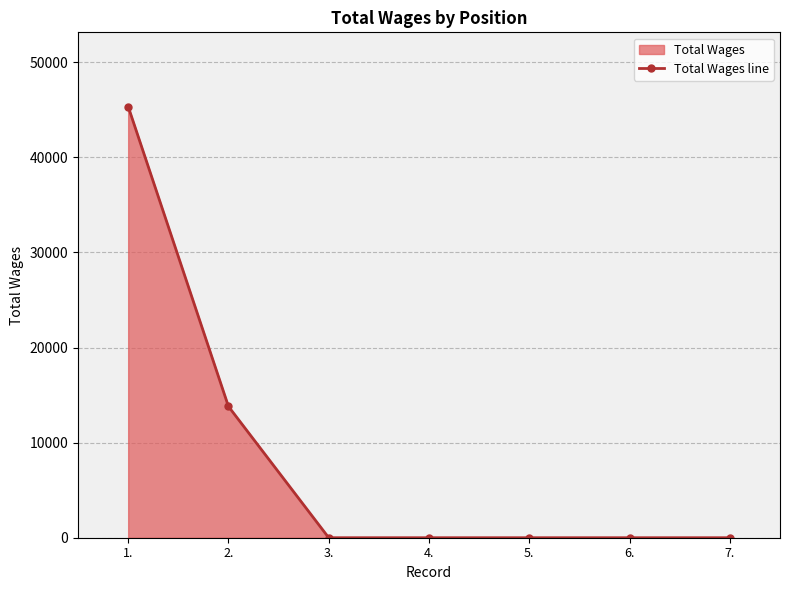

Reading left to right, transcribe all the data shown in this chart.

45346	13806	0	0	0	0	0